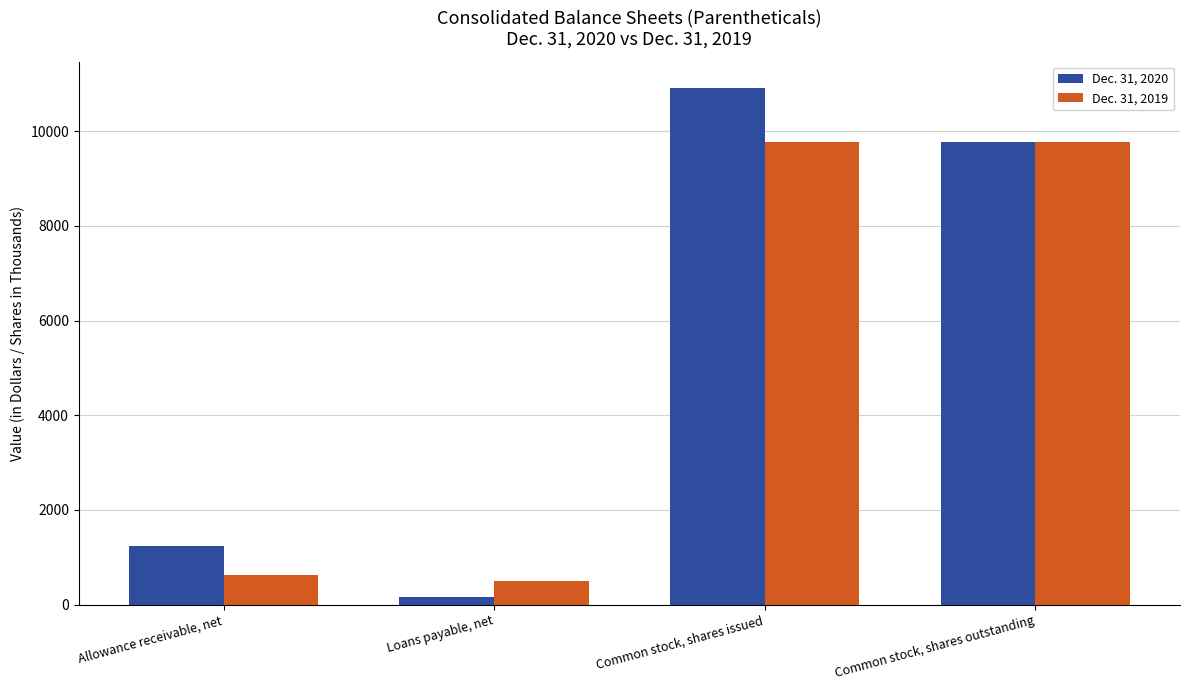

Is it true that Dec. 31, 2019 equals 9775 at Common stock, shares outstanding?

True